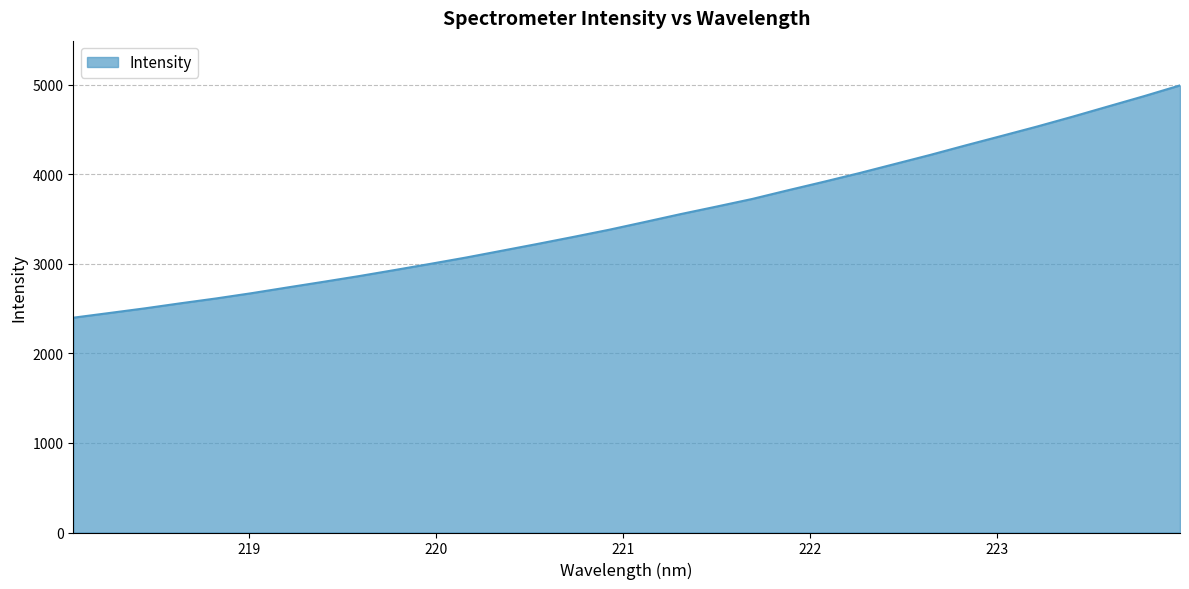

What is the maximum value shown in the chart?

4994.5